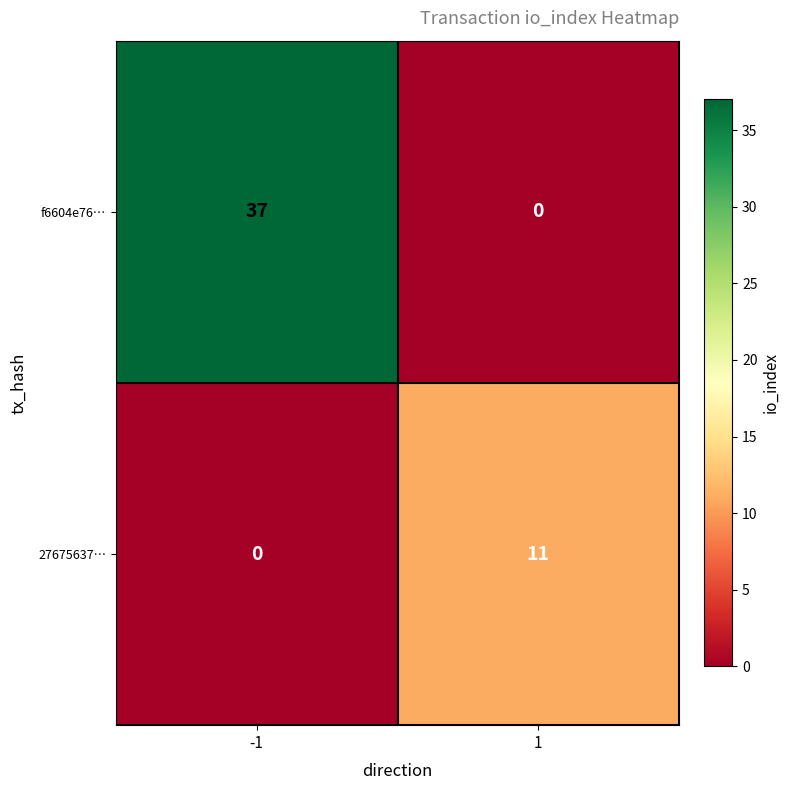

Reading left to right, transcribe all the data shown in this chart.

f6604e76…: -1=37	1=0
27675637…: -1=0	1=11